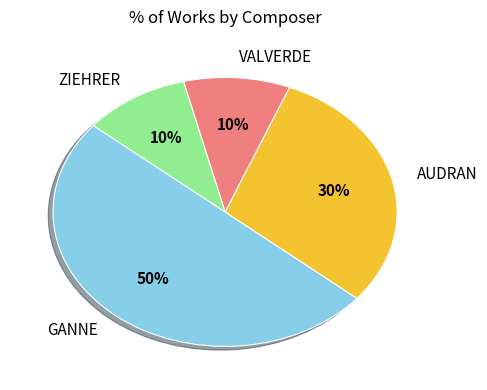

To the nearest percent, what is the average slice percentage?

25%